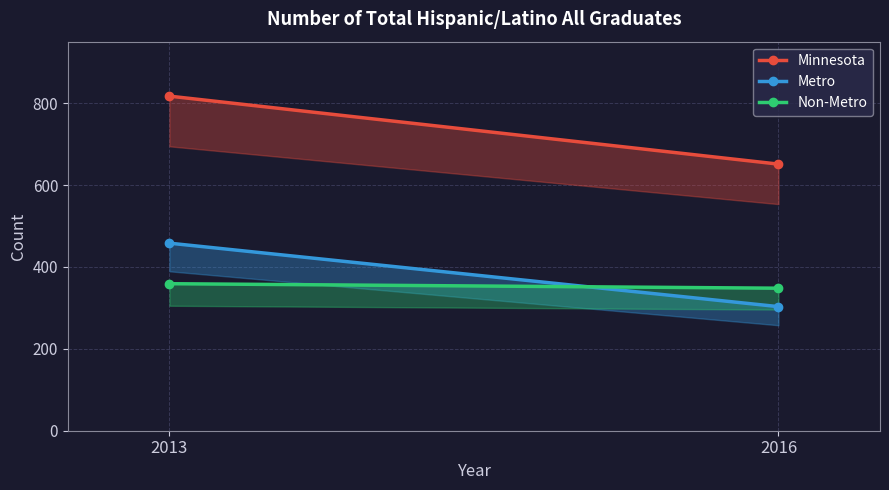

What is the total value across all series at 2016?

1302